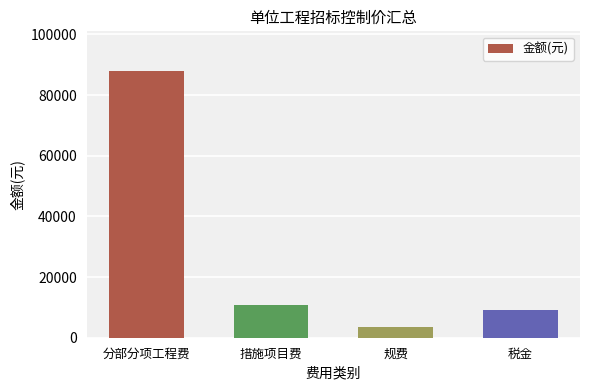

Which category has the lowest value across all series?

规费